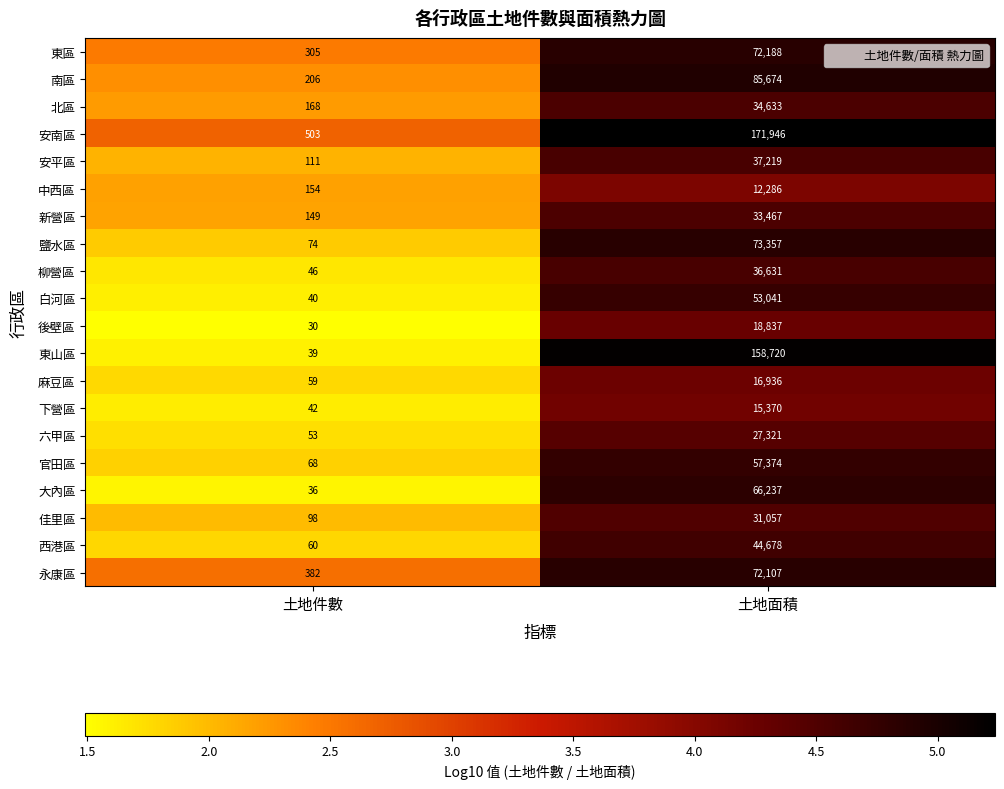

Is the value of 永康區 at 土地面積 greater than the value of 後壁區 at 土地面積?

Yes